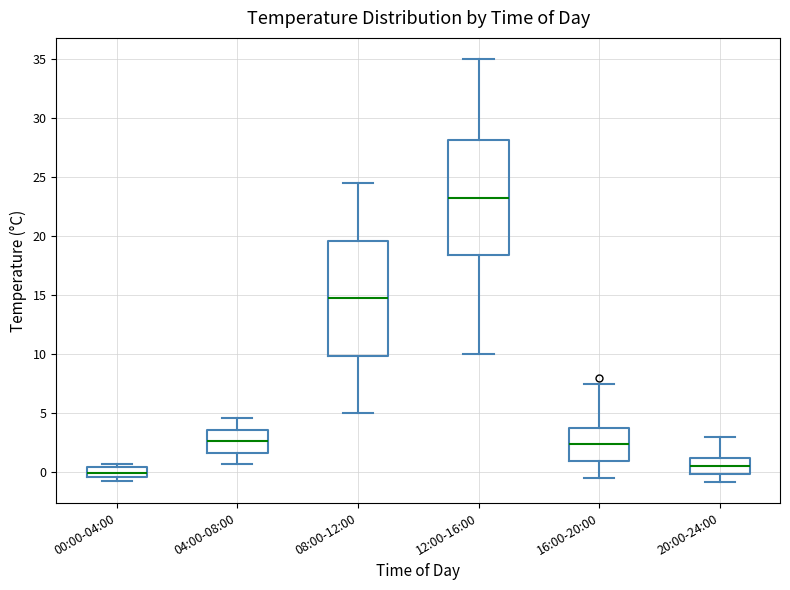

Which box has the highest median line?

12:00-16:00